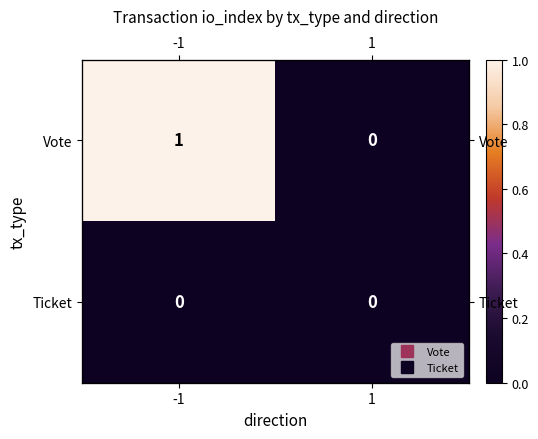

At which category is the sum across all series the highest?

-1